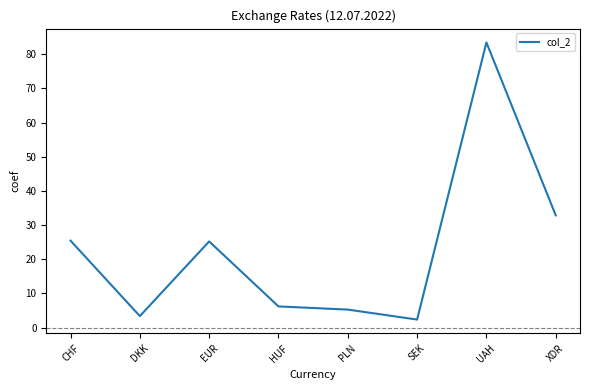

Approximately how many times larger is the value at EUR compared to DKK?

7.5